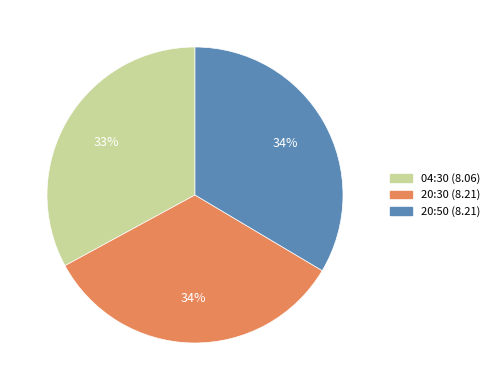

Is there a majority slice in this chart?

No